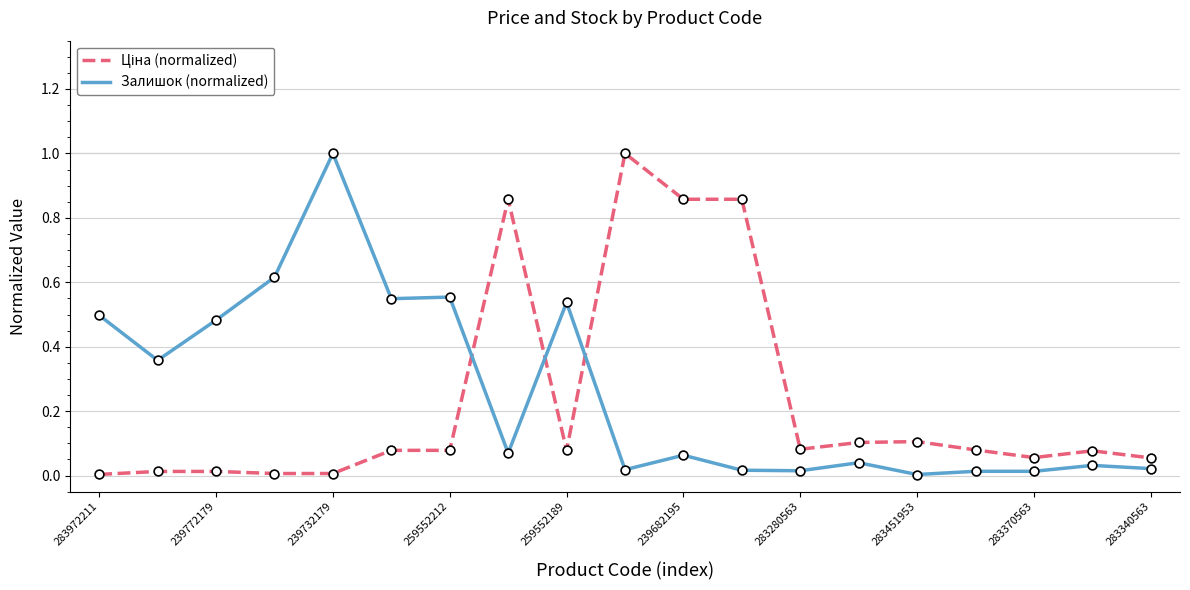

What is the maximum value for Залишок (normalized)?

1.0